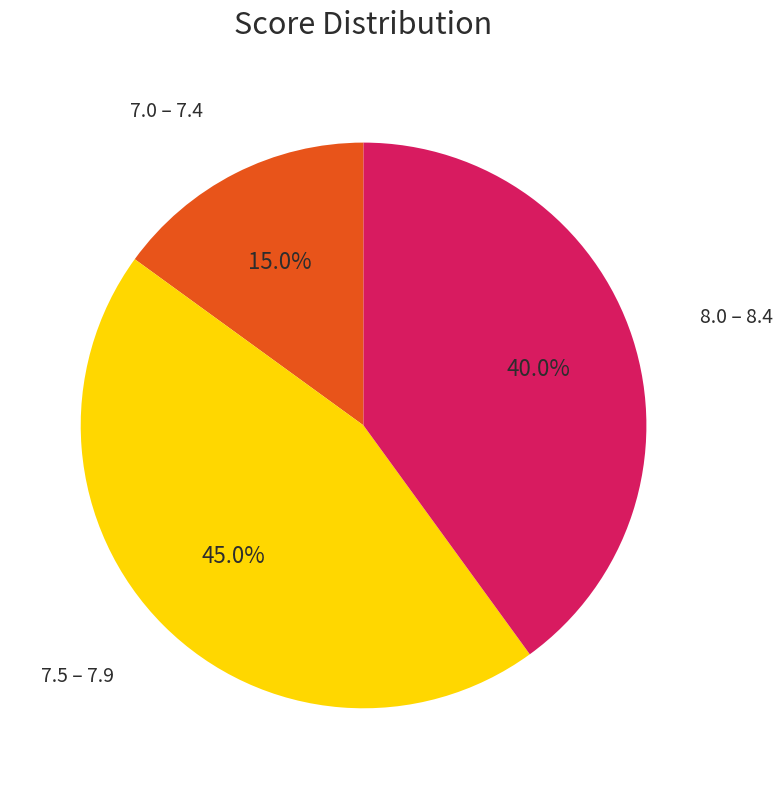

Count the number of slices in the pie.

3